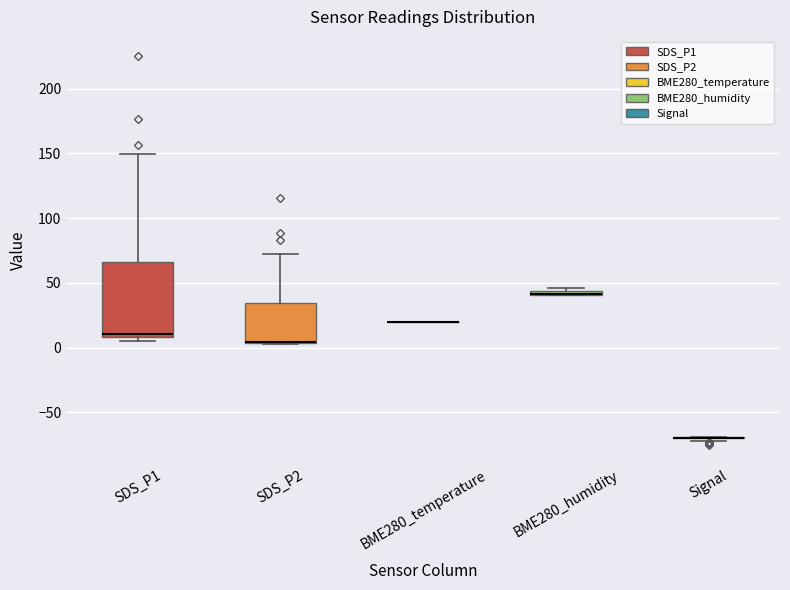

Where does the upper whisker of the box for SDS_P2 end on the y-axis? The values are not printed on the chart, so give them approximately, as read against the axis.

70